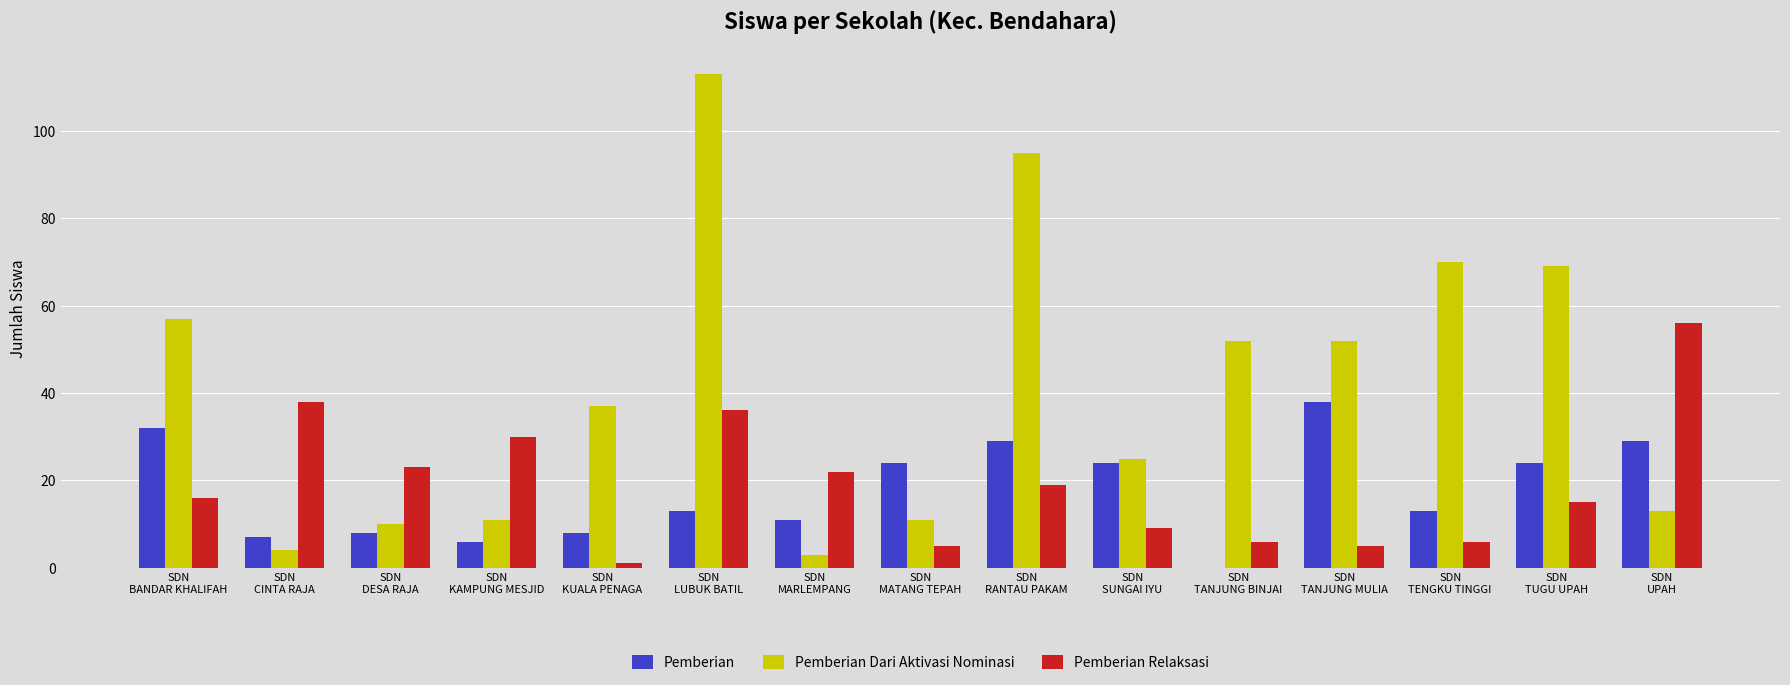

What is the sum of all Pemberian values?

266